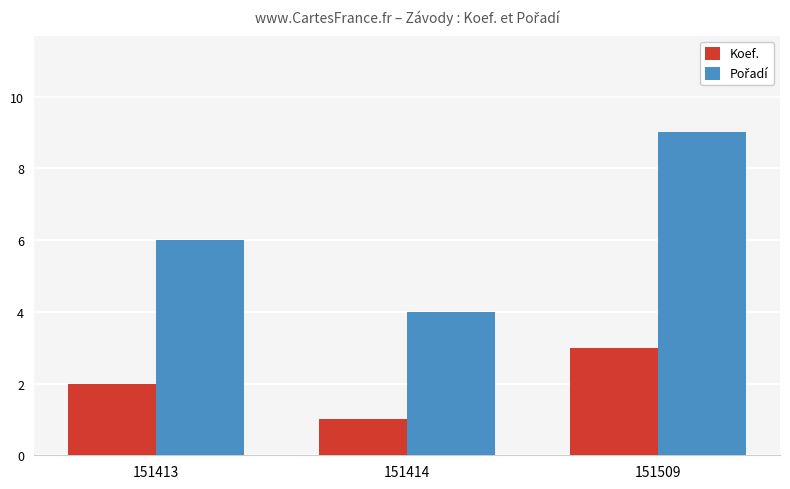

The value of Koef. at 151414 is 1. True or false?

True